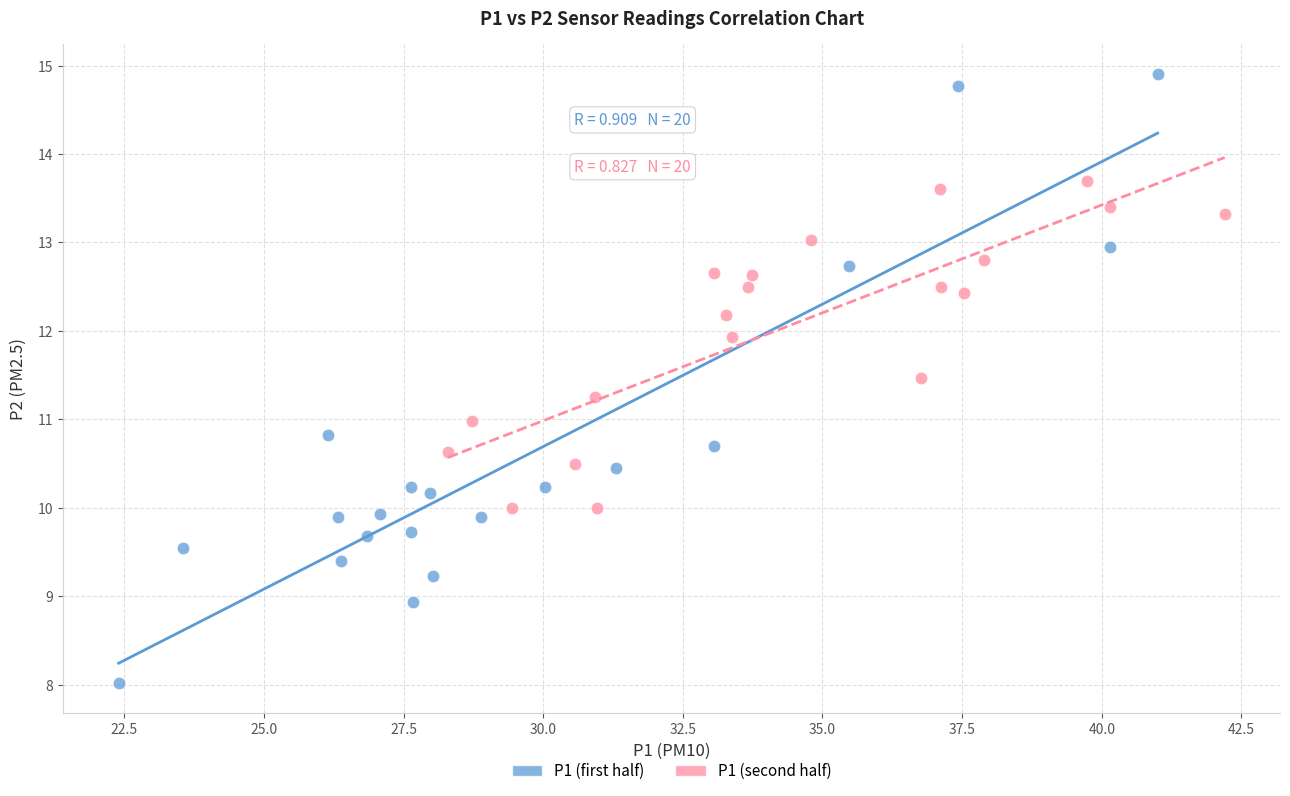

Which series contains the lowest Y value?

P1 (first half)